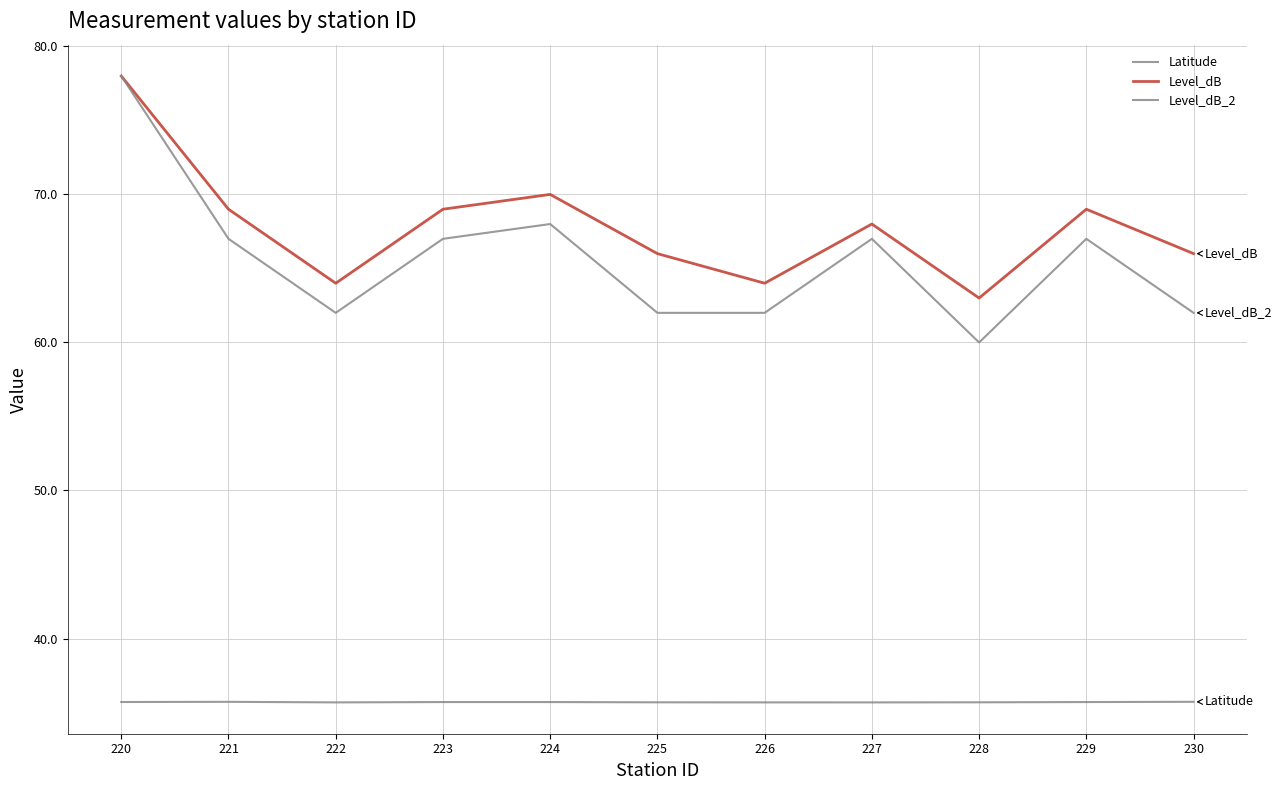

Does the chart have visible grid lines?

Yes